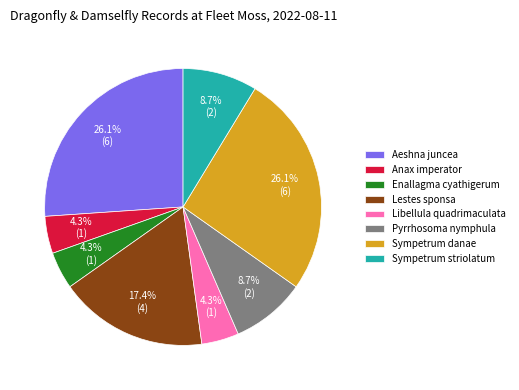

Is Enallagma cyathigerum the majority of the pie?

No